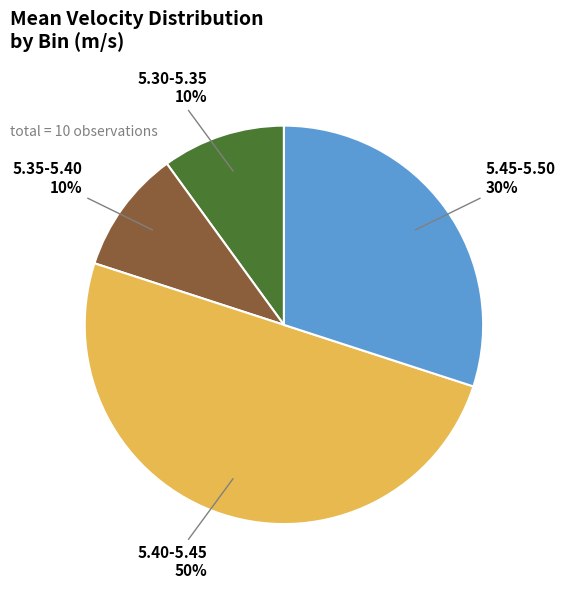

Is 5.30-5.35 the majority of the pie?

No